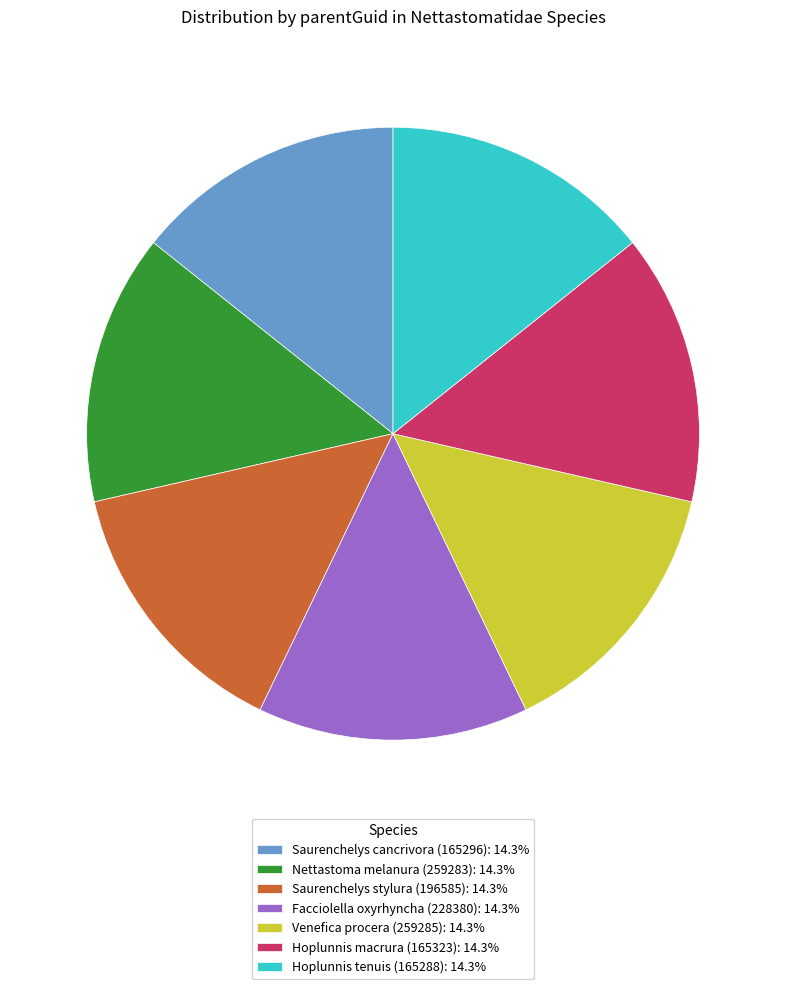

Combined, do Venefica procera (259285): 14.3% and Hoplunnis macrura (165323): 14.3% account for over 50%?

No